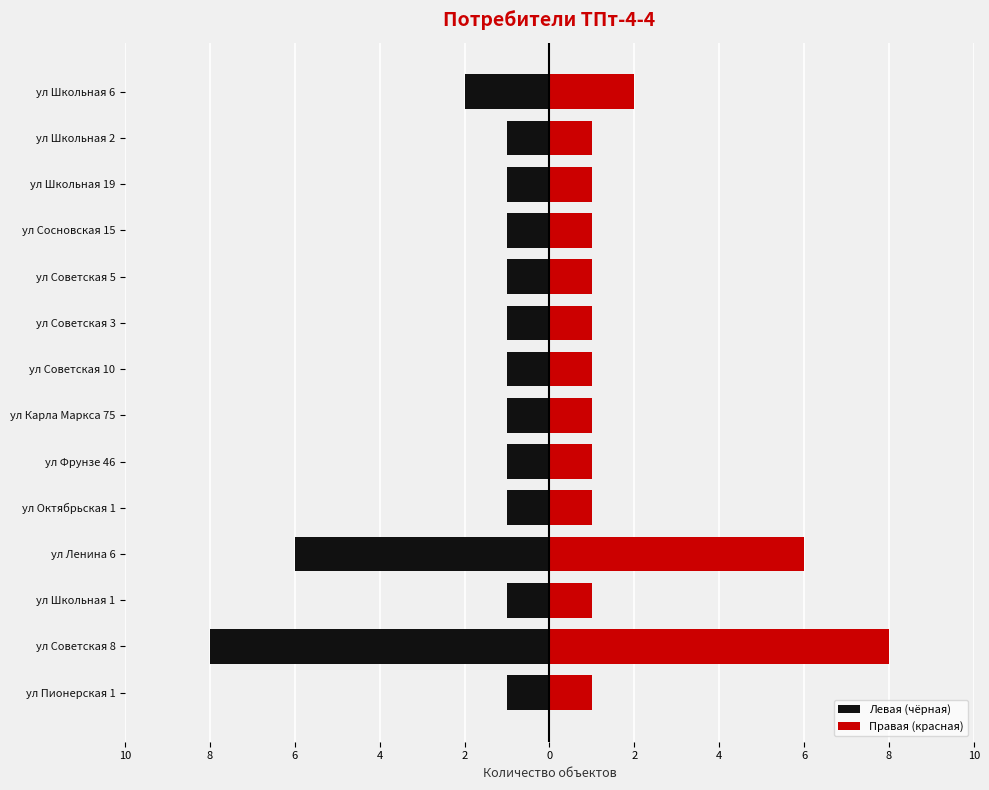

What value does the Правая (красная) series have at ул Школьная 6?

2